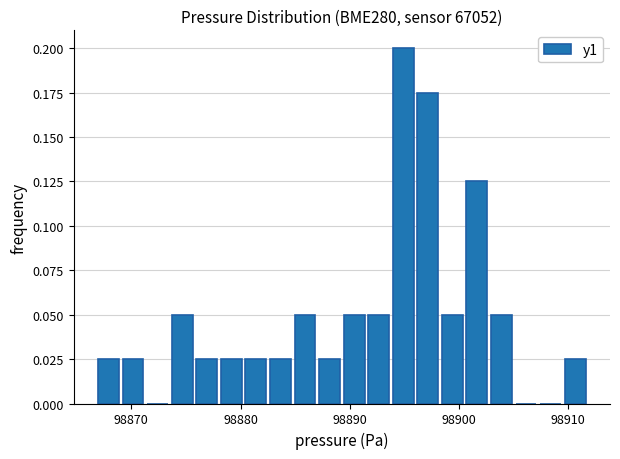

Read against the x-axis, roughly where is the centre of the tallest bar?

98895